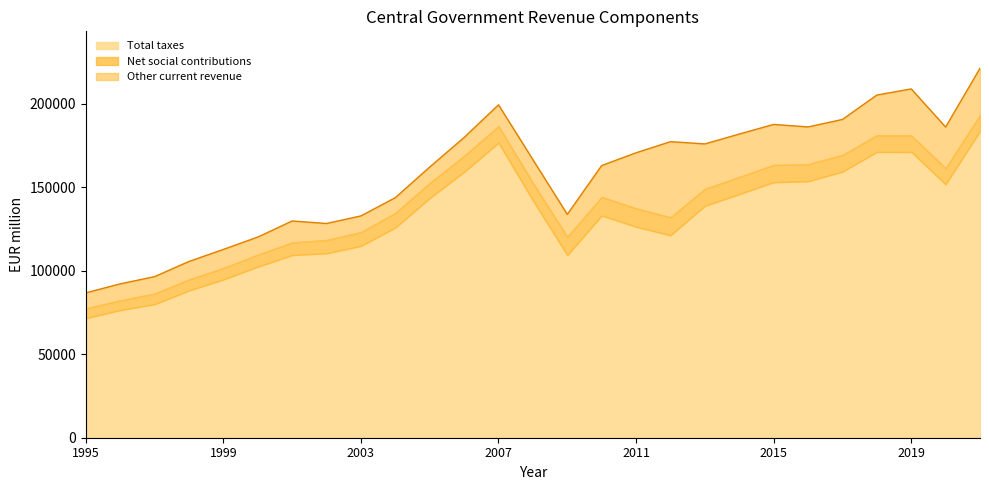

At which category does Total taxes reach its first local peak?

2007